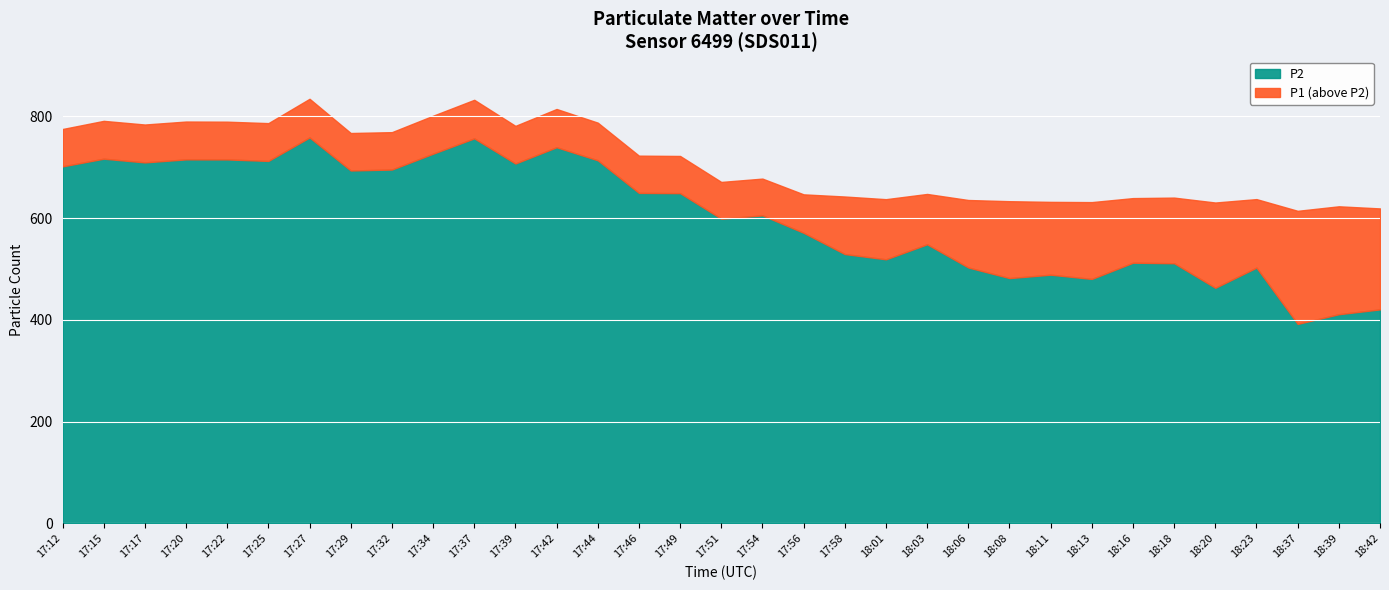

How many lines are shown in the chart?

2